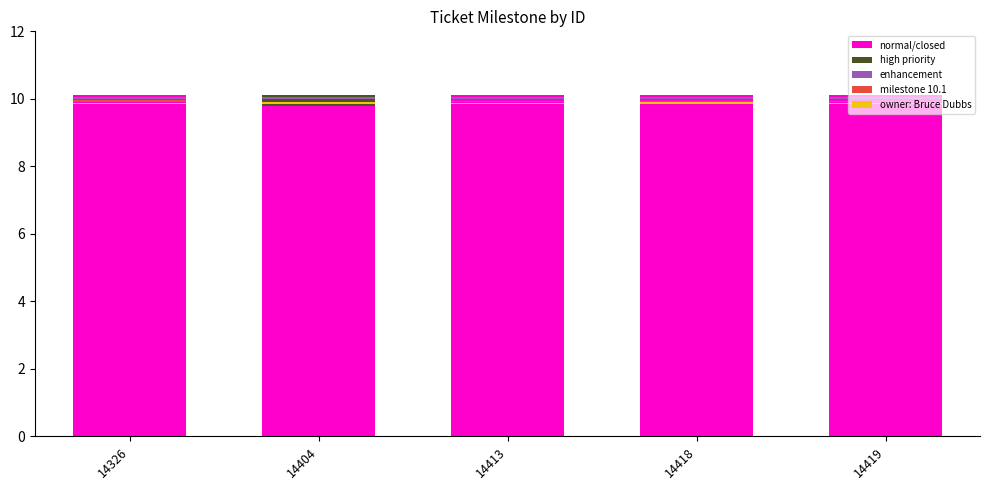

How many series are shown in this chart?

5